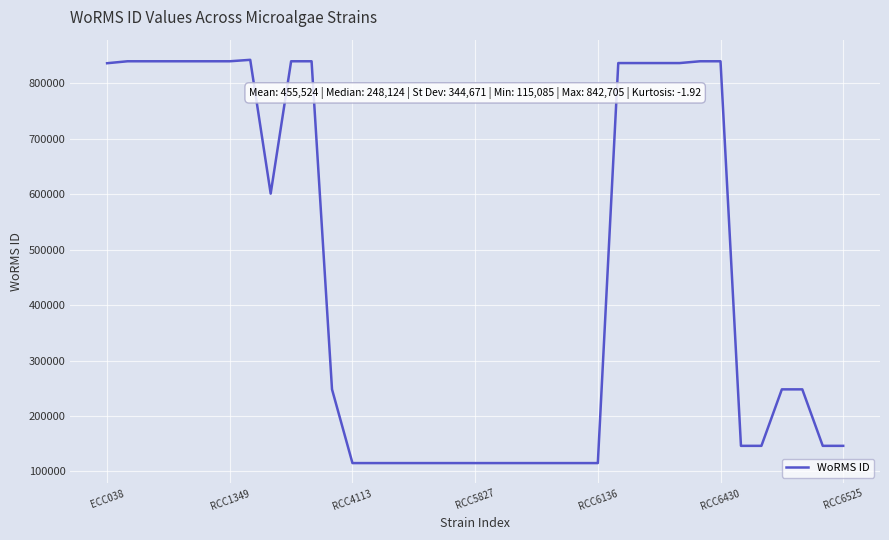

What is the smallest value displayed?

115085